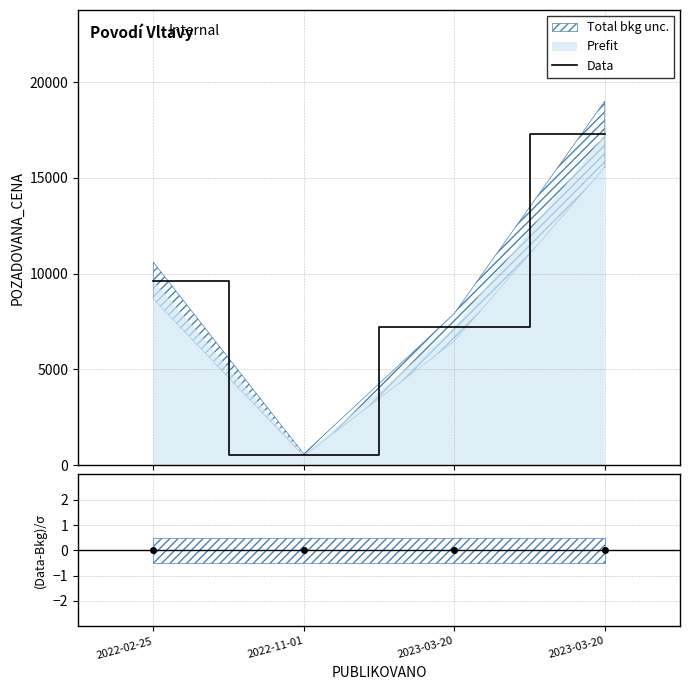

What is the sum of all Data values?

34660